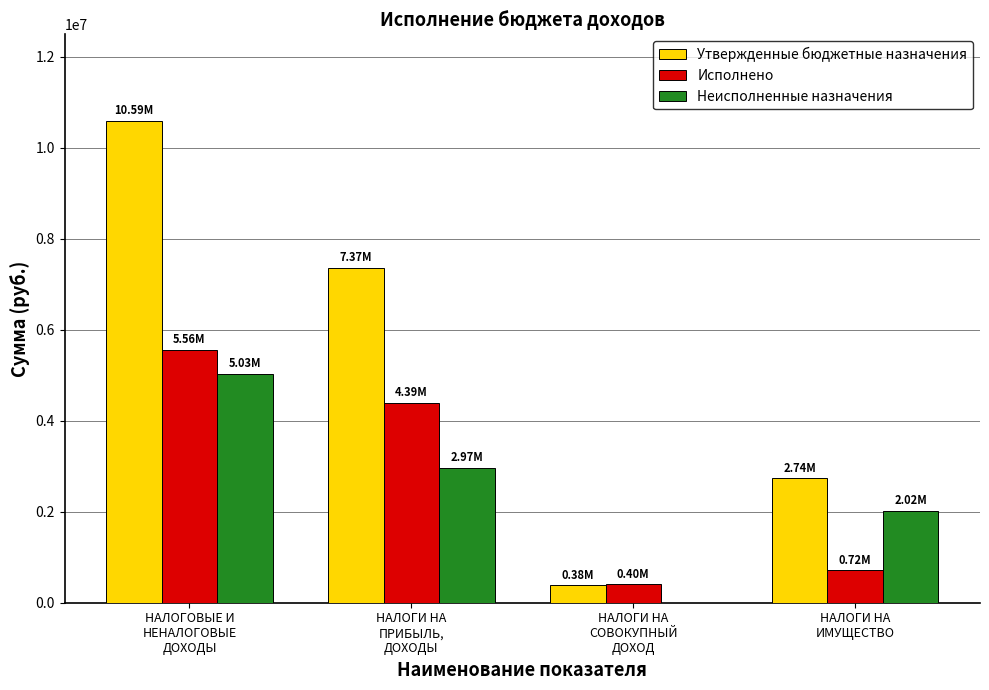

Which series has the largest total across all categories?

Утвержденные бюджетные назначения